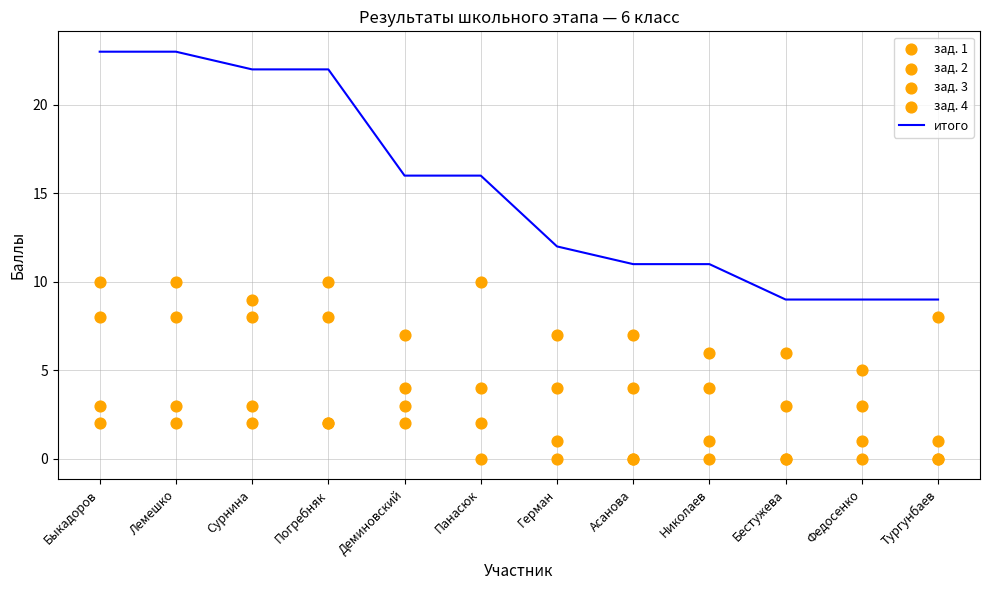

Which series reaches the minimum Y coordinate?

зад. 3